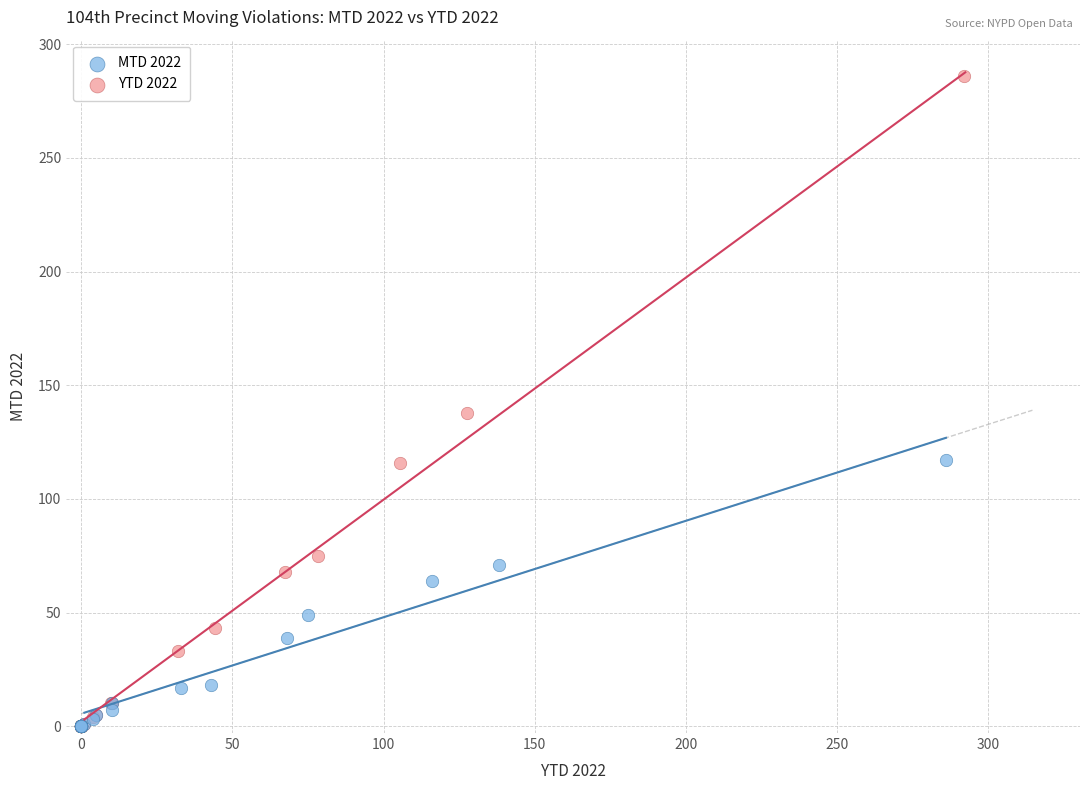

Which series has the largest Y range (max minus min)?

YTD 2022